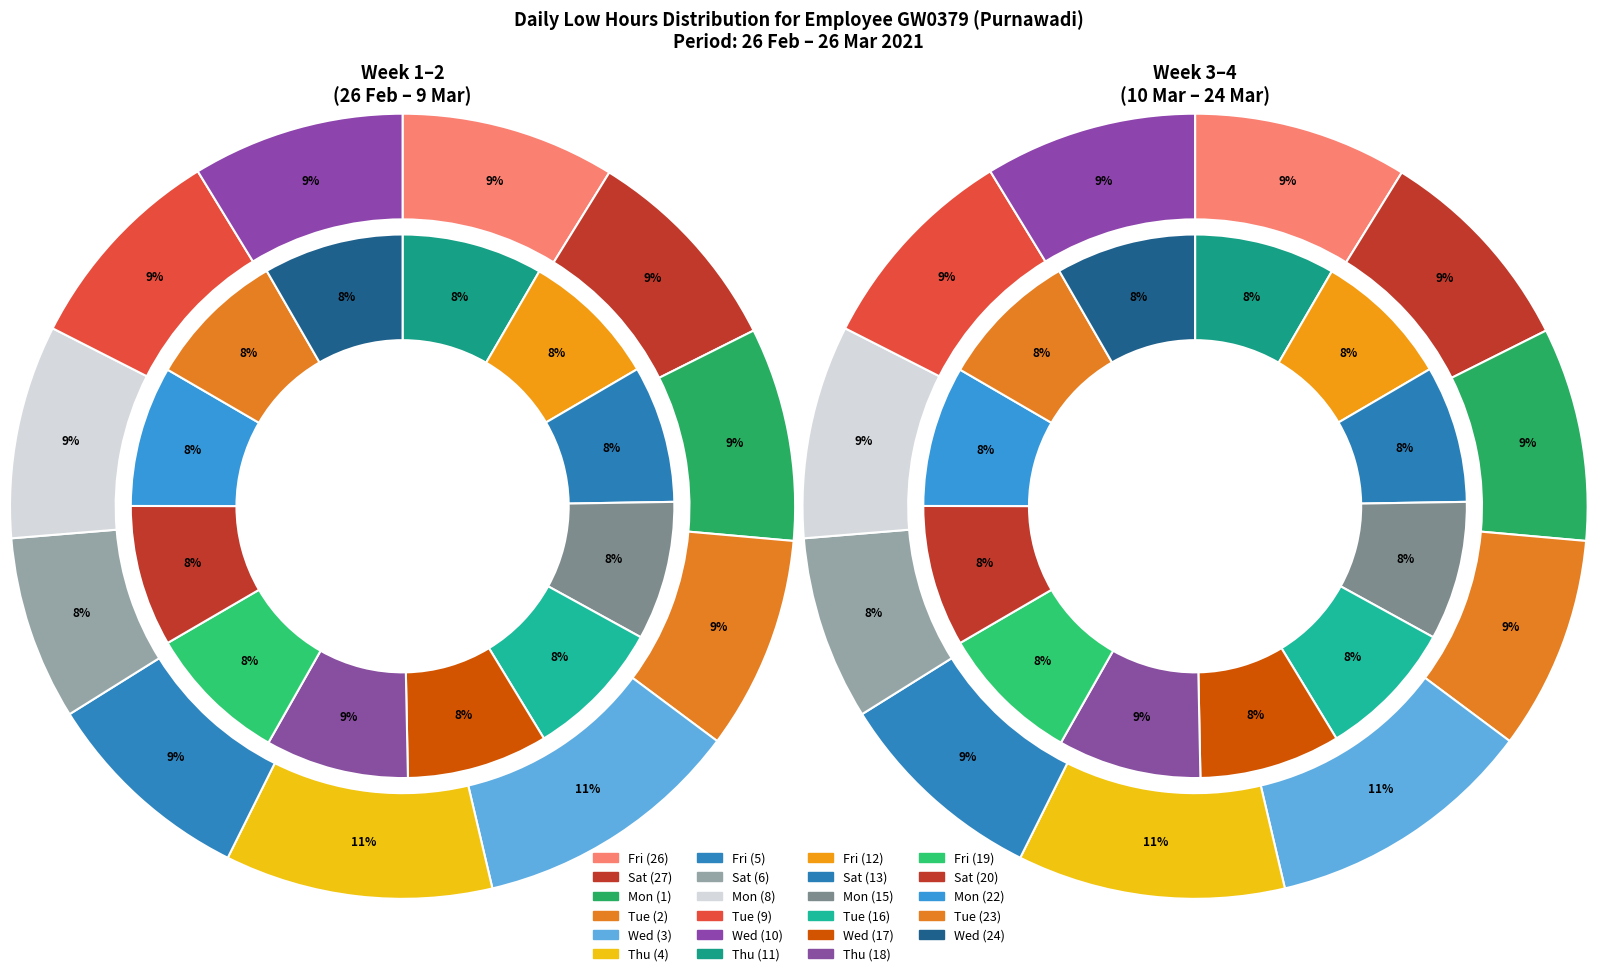

What is the largest slice in the pie chart?

Wed (3)